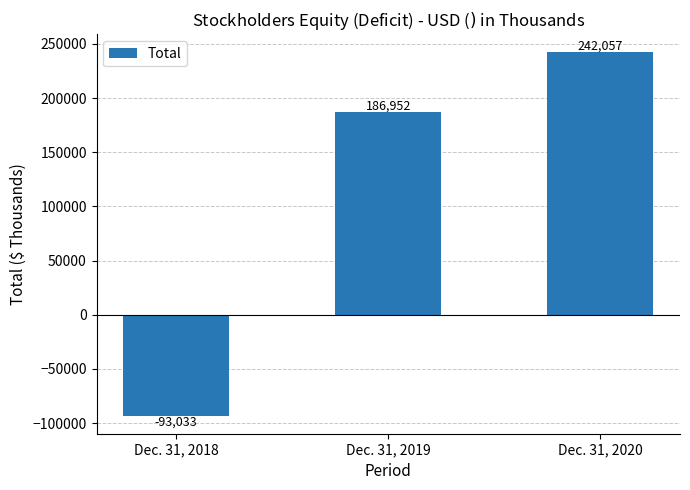

Reading right to left, extract all data points from this chart.

Dec. 31, 2020=242057	Dec. 31, 2019=186952	Dec. 31, 2018=-93033